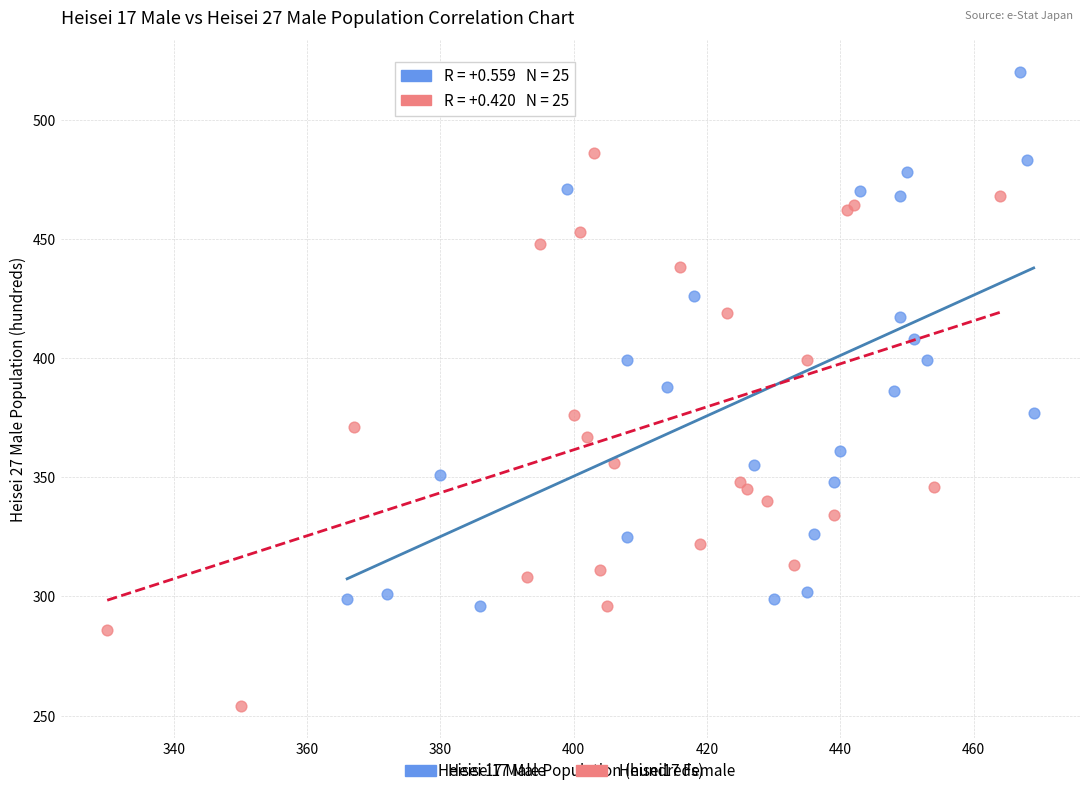

Which series contains the lowest Y value?

Heisei17 Female